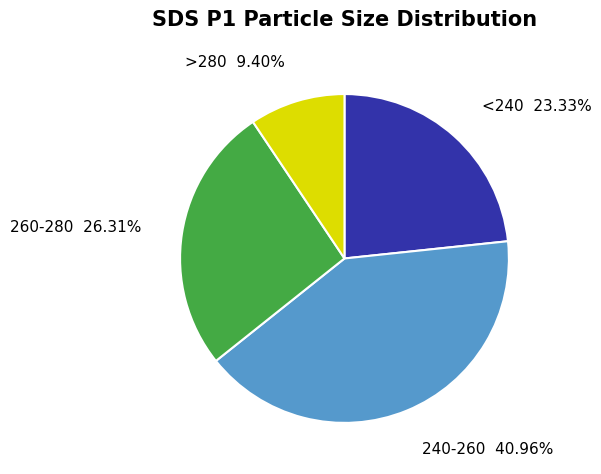

What is the smallest slice in the pie chart?

>280